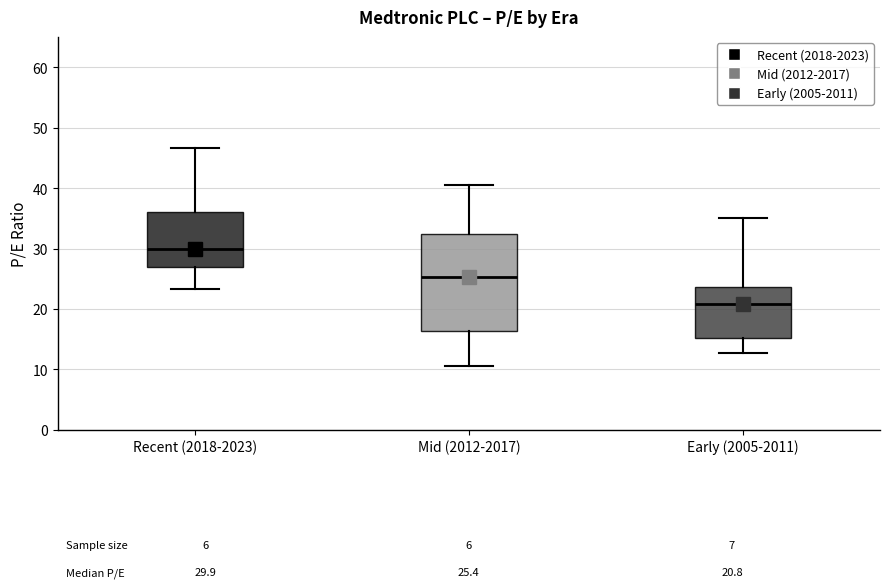

Which box's median line is the lowest?

Early (2005-2011)